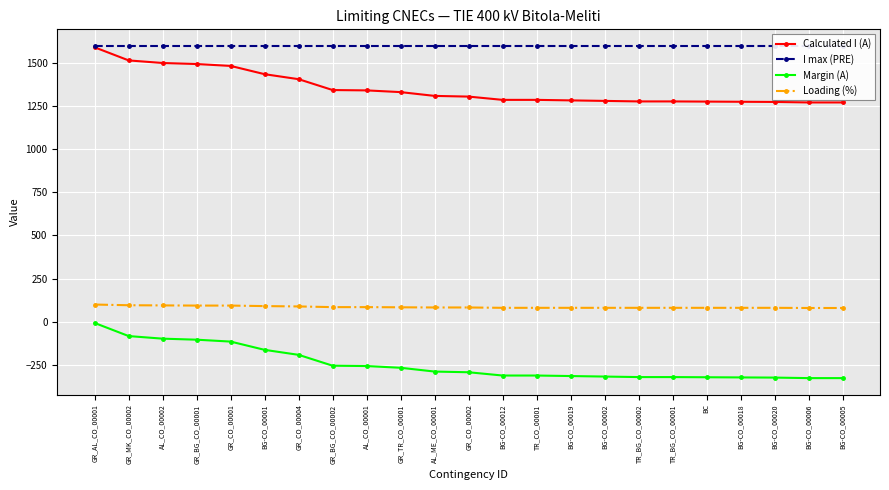

Which category has the lowest value across all series?

BG-CO_00006